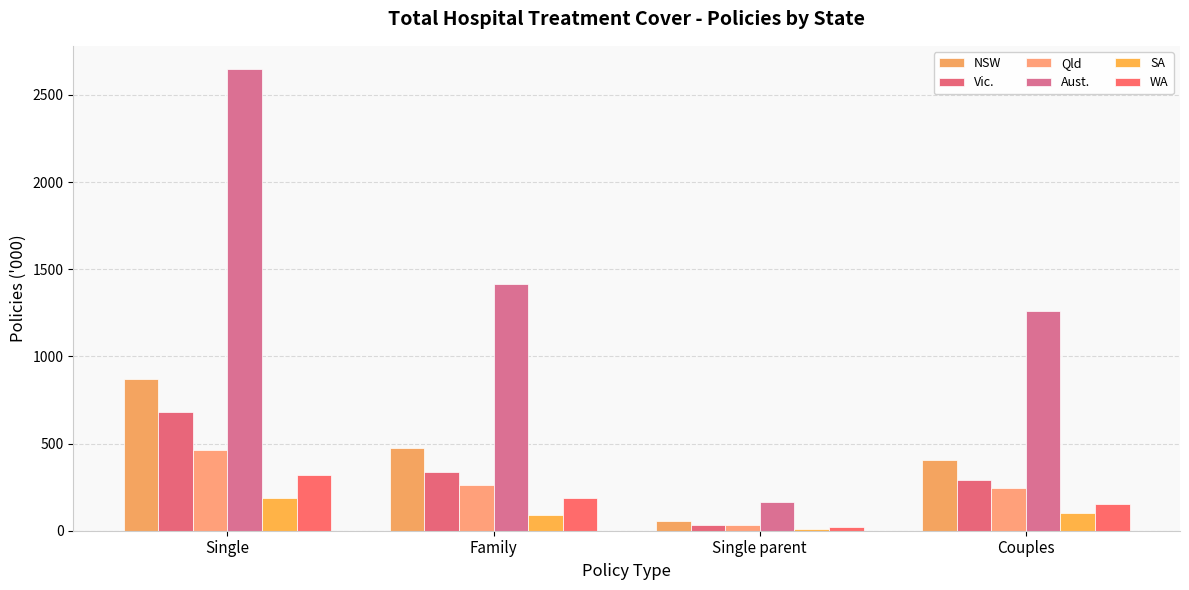

What is the total value across all series at Single?

5165.4